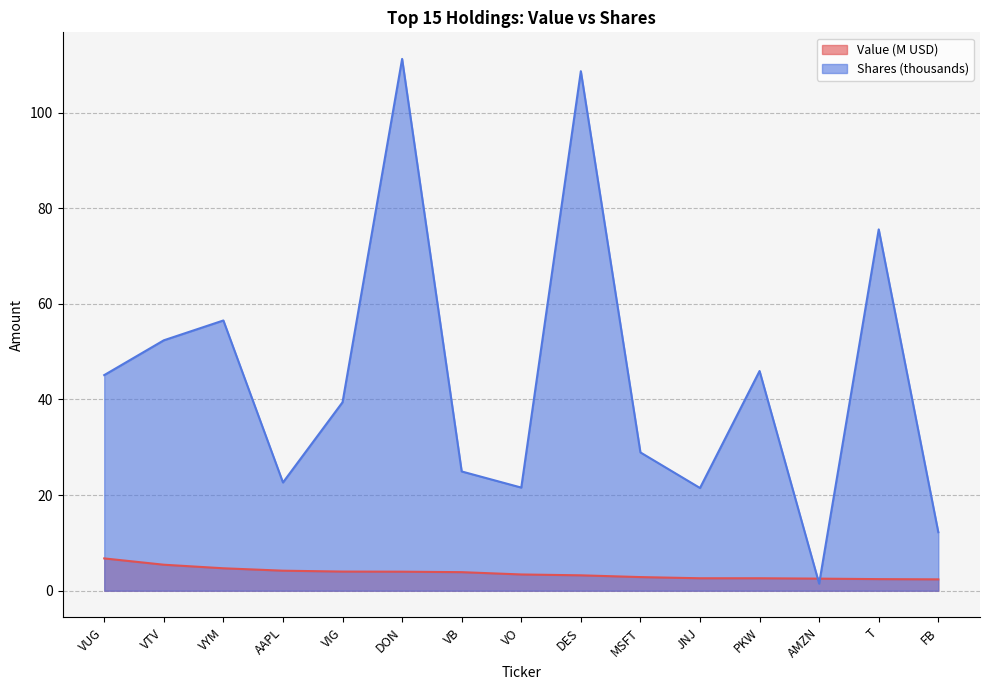

Rank the series by their maximum value, from lowest to highest.

Value (M USD), Shares (thousands)